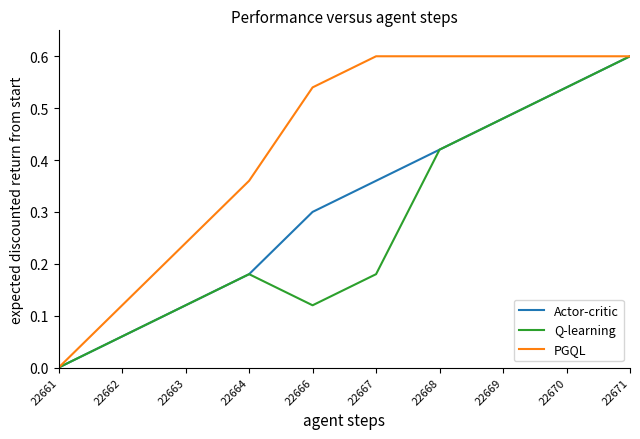

Where is PGQL nearest to the value 0?

22661